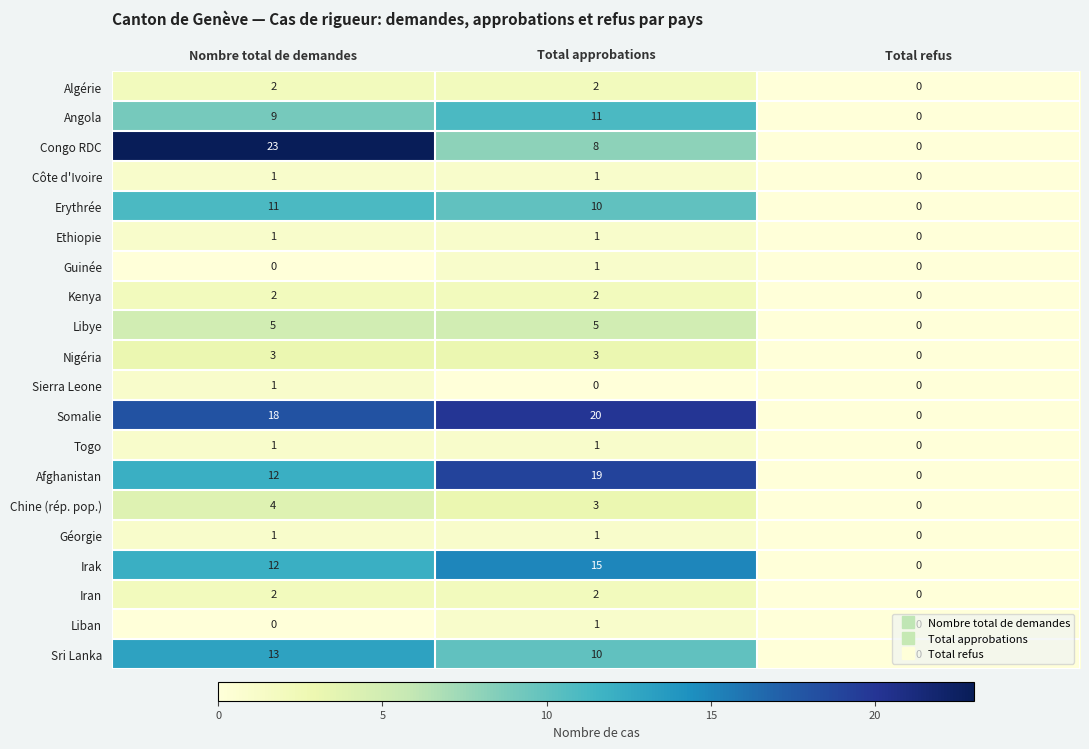

Which series changed the most between Nombre total de demandes and Total refus?

Congo RDC